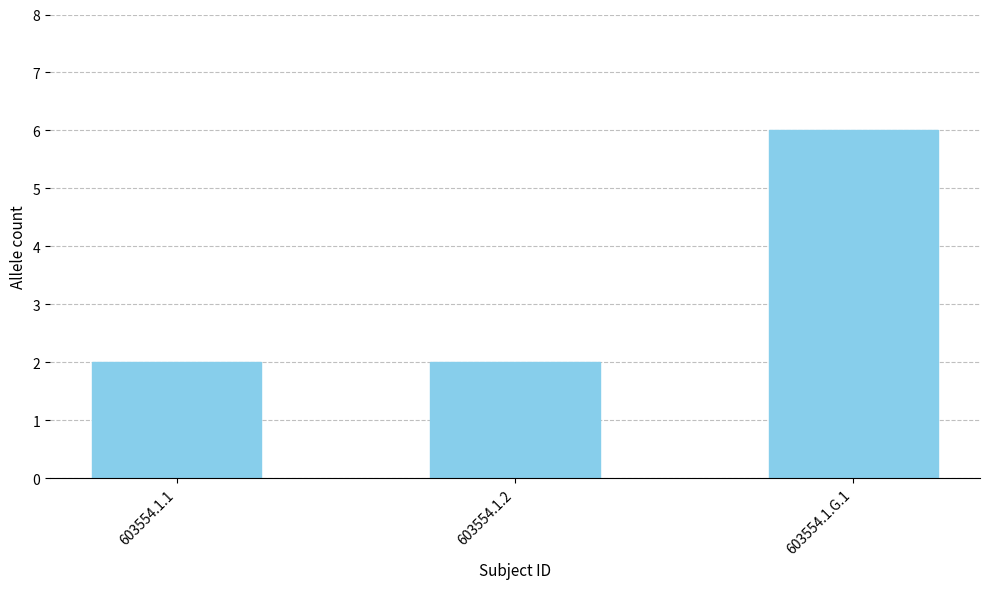

What is the value of the 1st bar from the left?

2